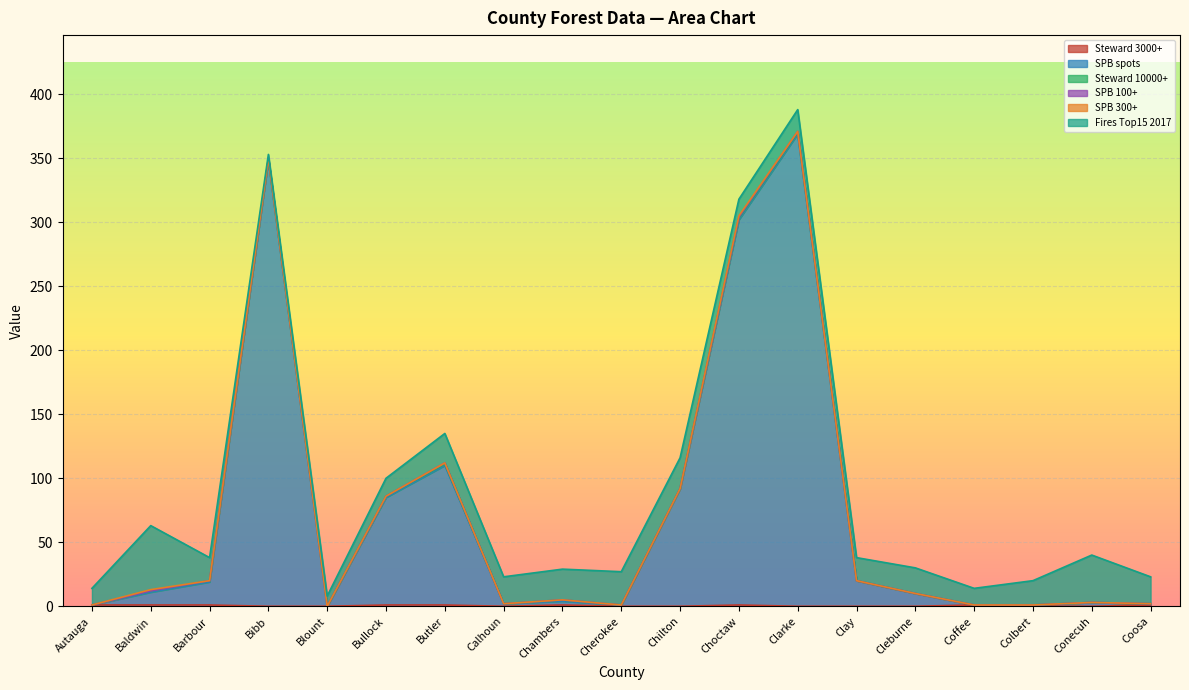

How many data points in Fires Top15 2017 are less than 19?

9